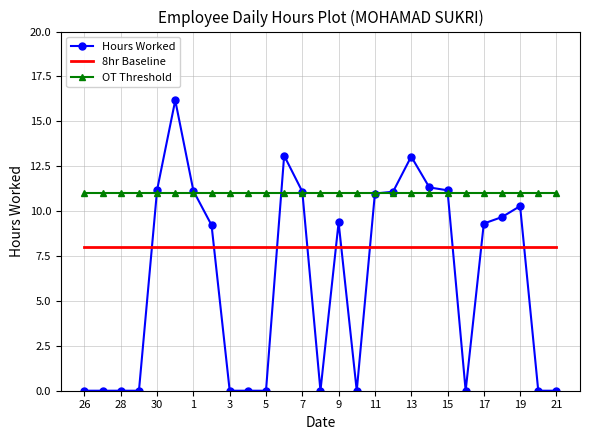

Which series has the widest spread of values?

Hours Worked